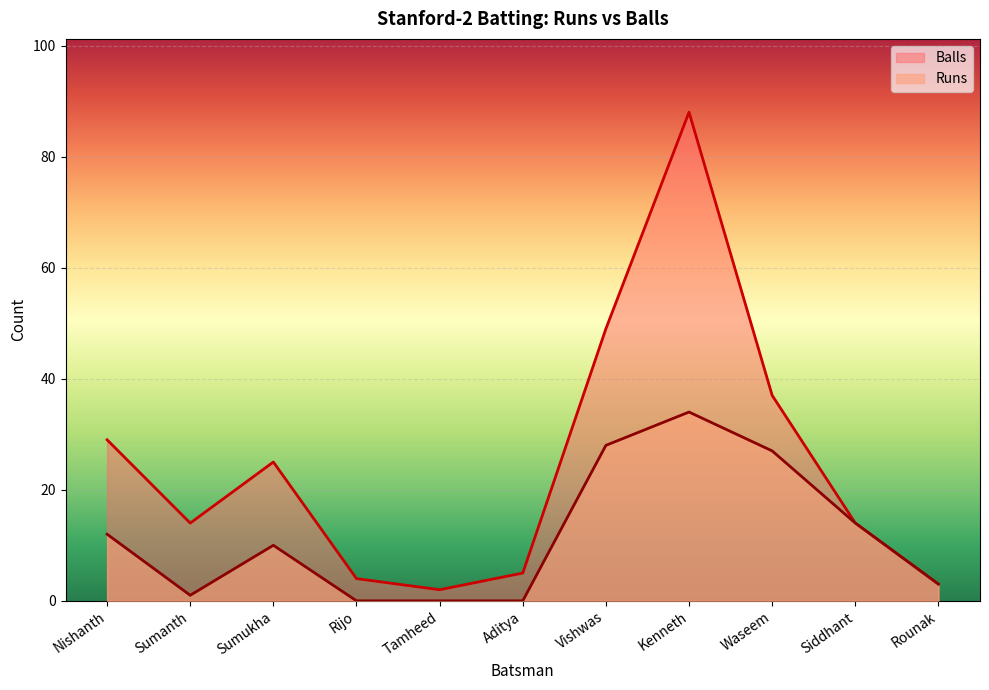

How many categories are shown in the chart?

11